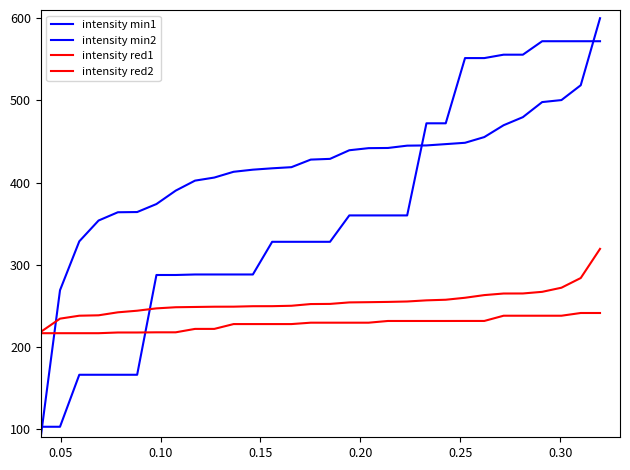

Does the chart display data point markers on the line(s)?

No